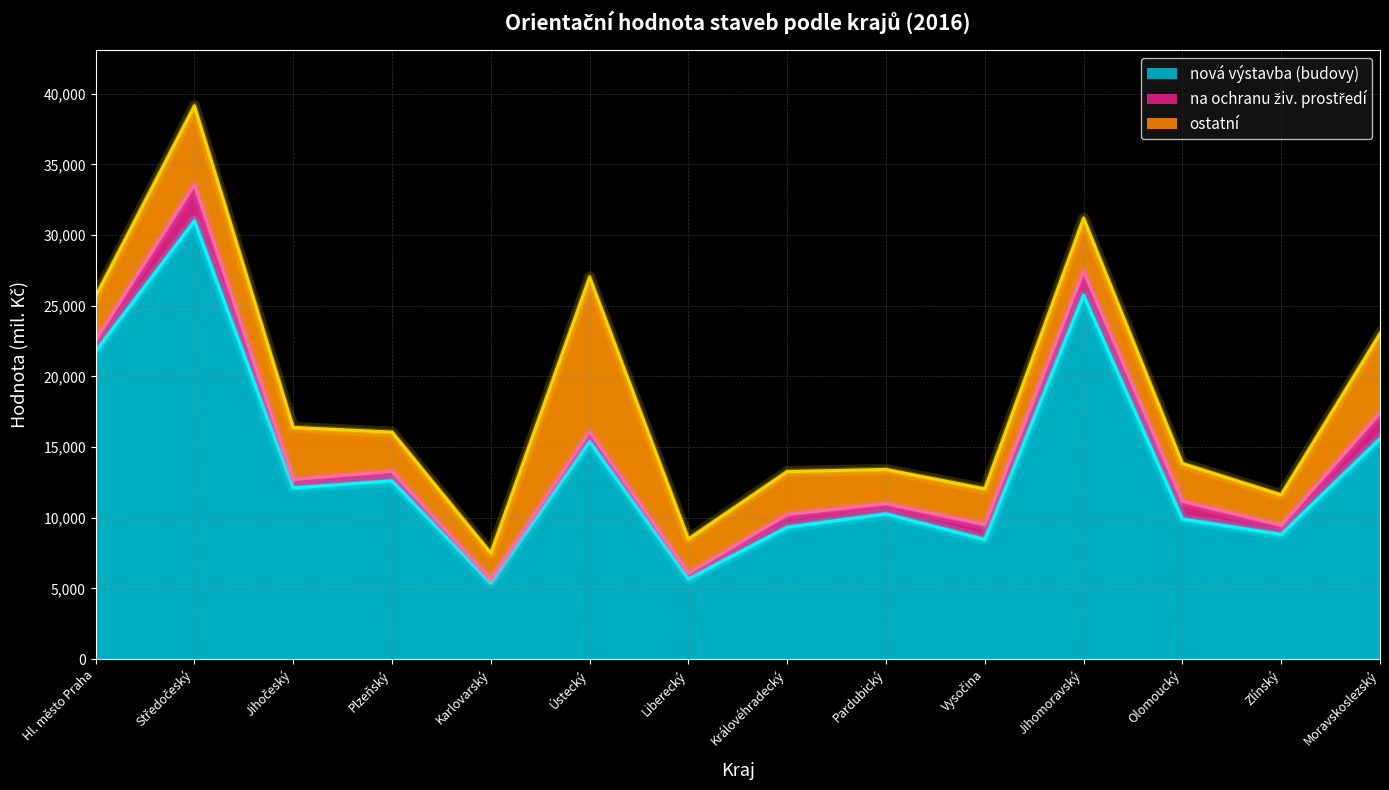

True or false: nová výstavba (budovy) and ostatní cross at least once.

False